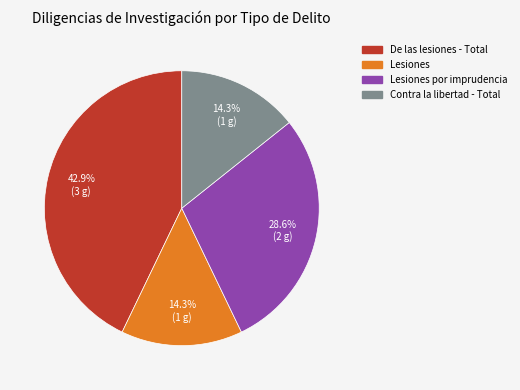

What portion of the pie excludes Lesiones por imprudencia?

71.4%